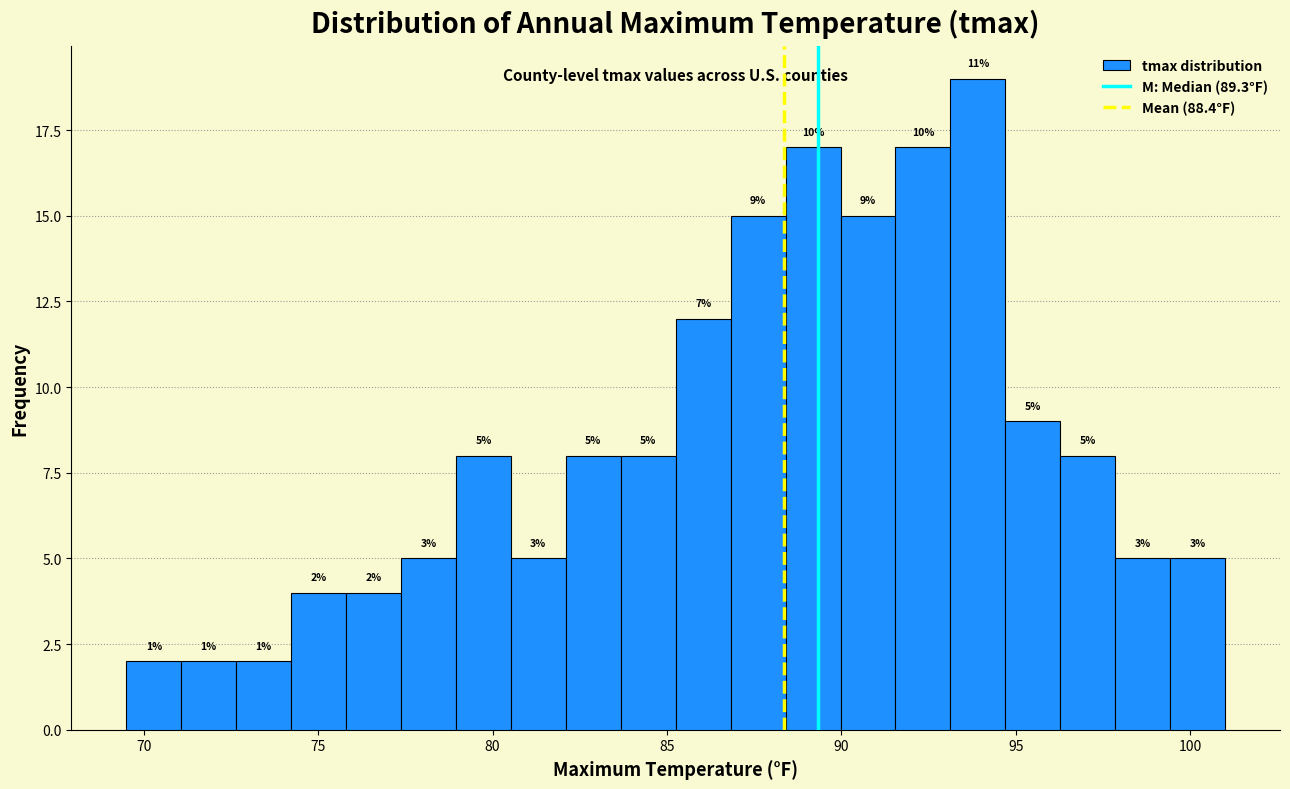

Around what value on the x-axis is the tallest bar? Give the approximate position of its centre, as read against the axis.

94.0